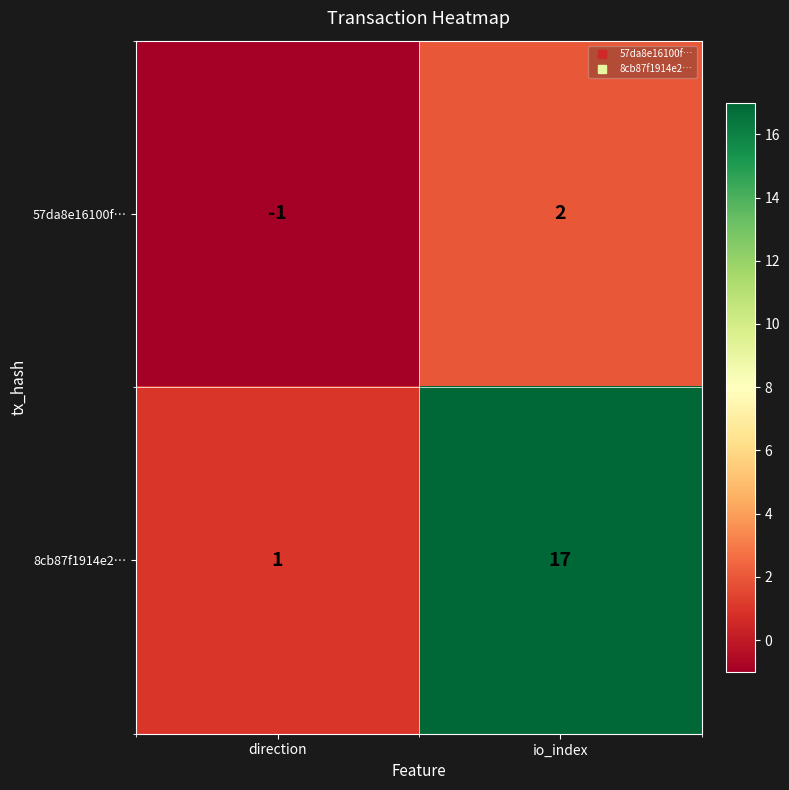

Reading left to right, list all the values displayed in this chart.

57da8e16100f…: -1	2
8cb87f1914e2…: 1	17